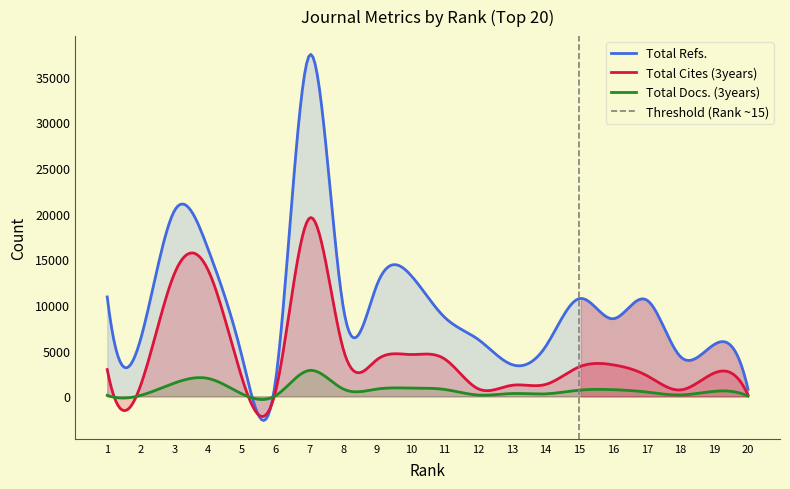

What is the total value across all series at 2?

7833